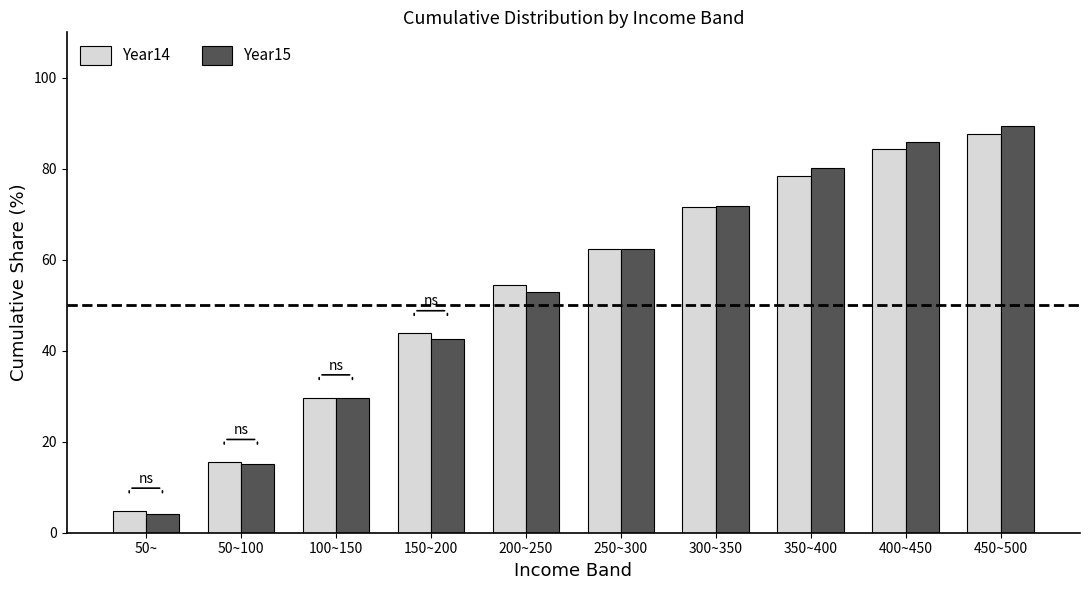

At 350~400, list the series in order from largest to smallest.

Year15, Year14